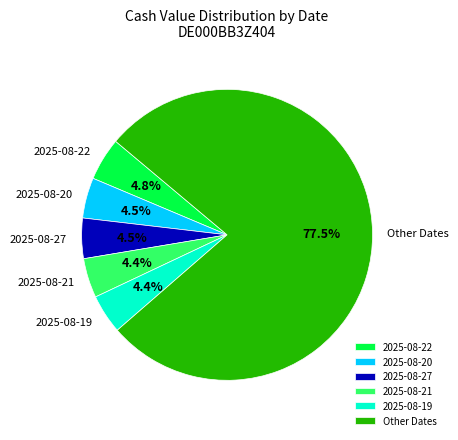

Which category has the biggest portion of the pie?

Other Dates